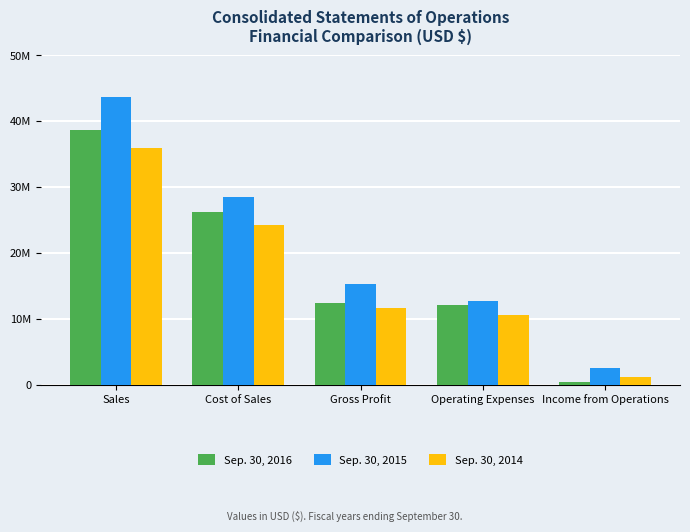

What are all the series names shown in the legend?

Sep. 30, 2016, Sep. 30, 2015, Sep. 30, 2014